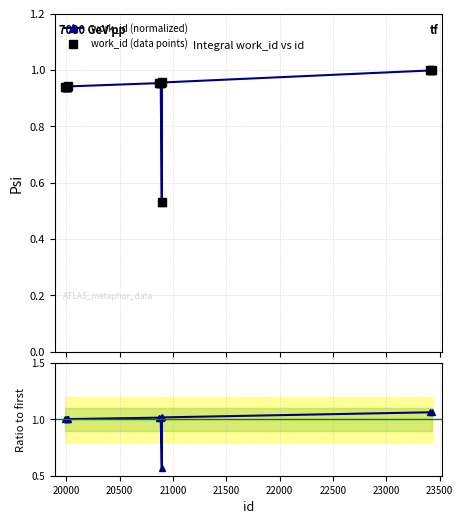

Is the value of work_id (normalized) at 20500 greater than the value of Ratio at 24000?

No